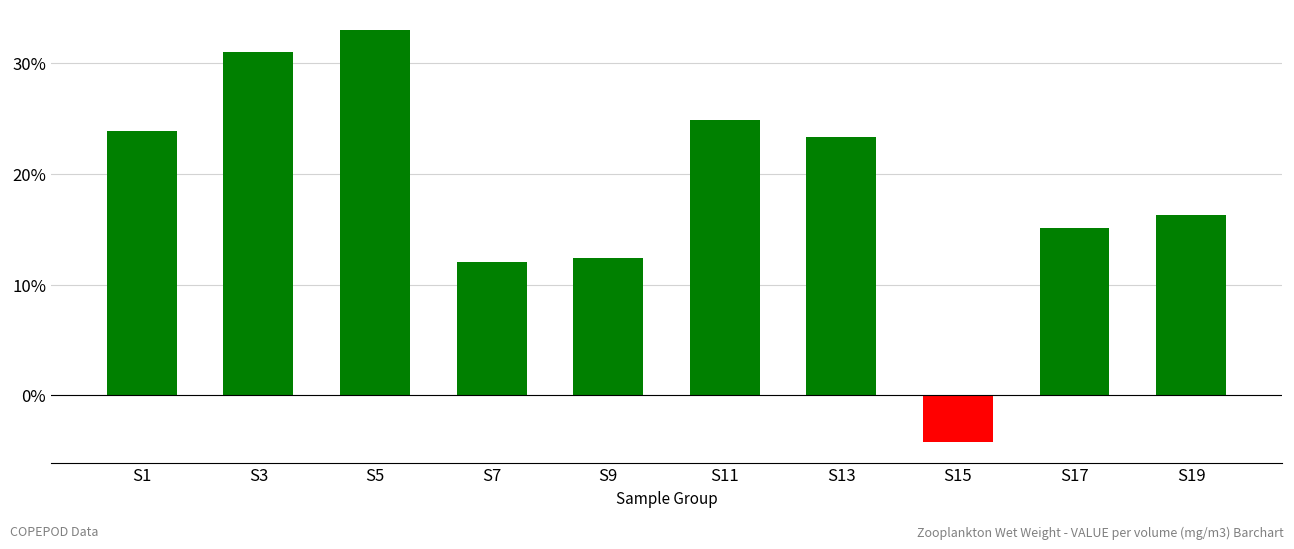

Reading right to left, extract all data points from this chart.

S19=16.3	S17=15.1	S15=-4.3	S13=23.3	S11=24.8	S9=12.4	S7=12.0	S5=33.0	S3=31.1	S1=23.9